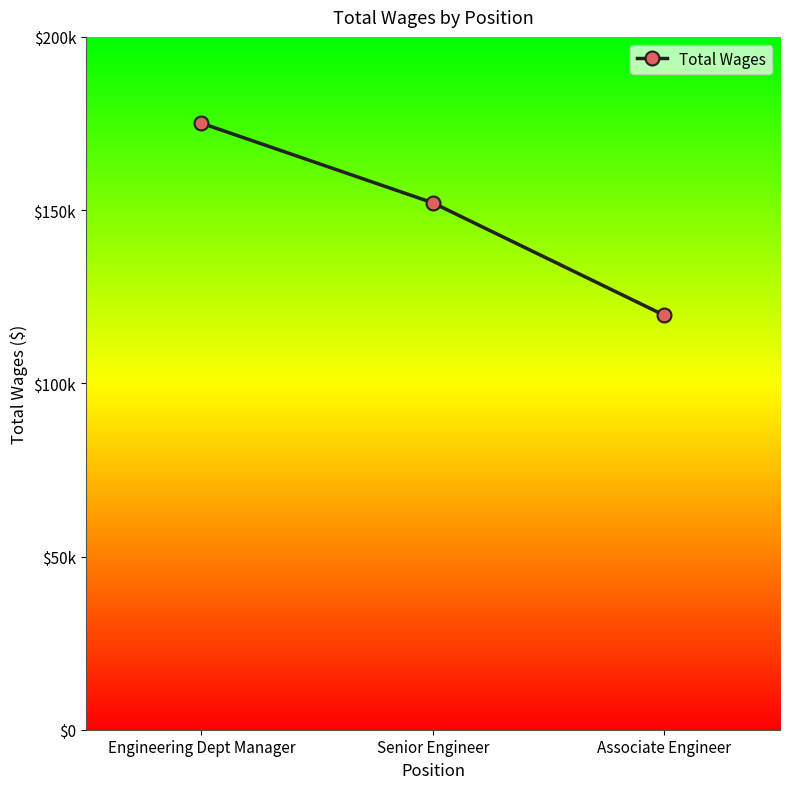

Is this an area chart (filled region under the line)?

No